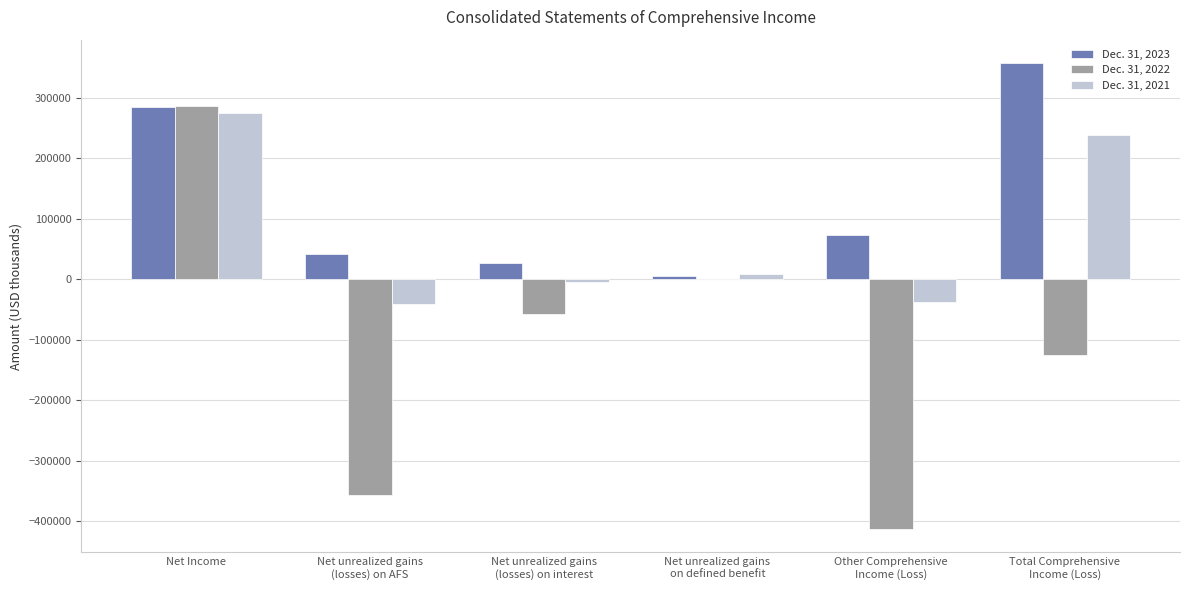

Count the number of categories in the chart.

6